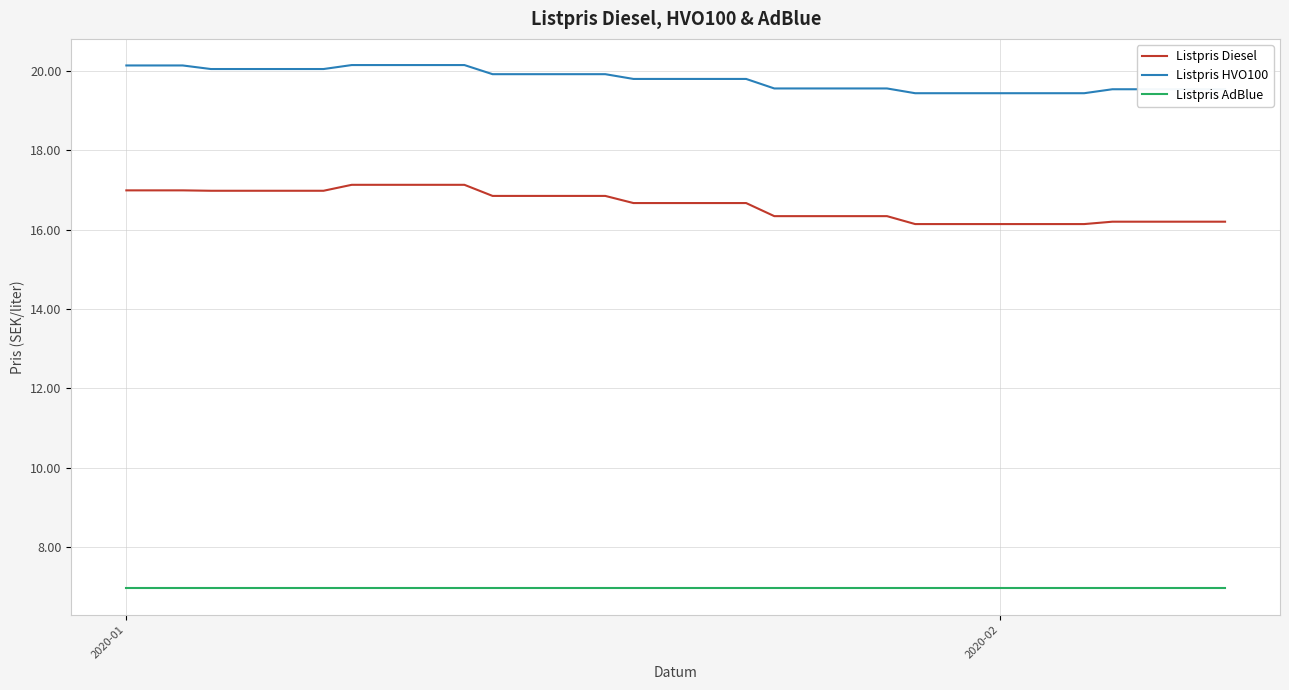

What is the lowest value of the Listpris Diesel series?

16.1